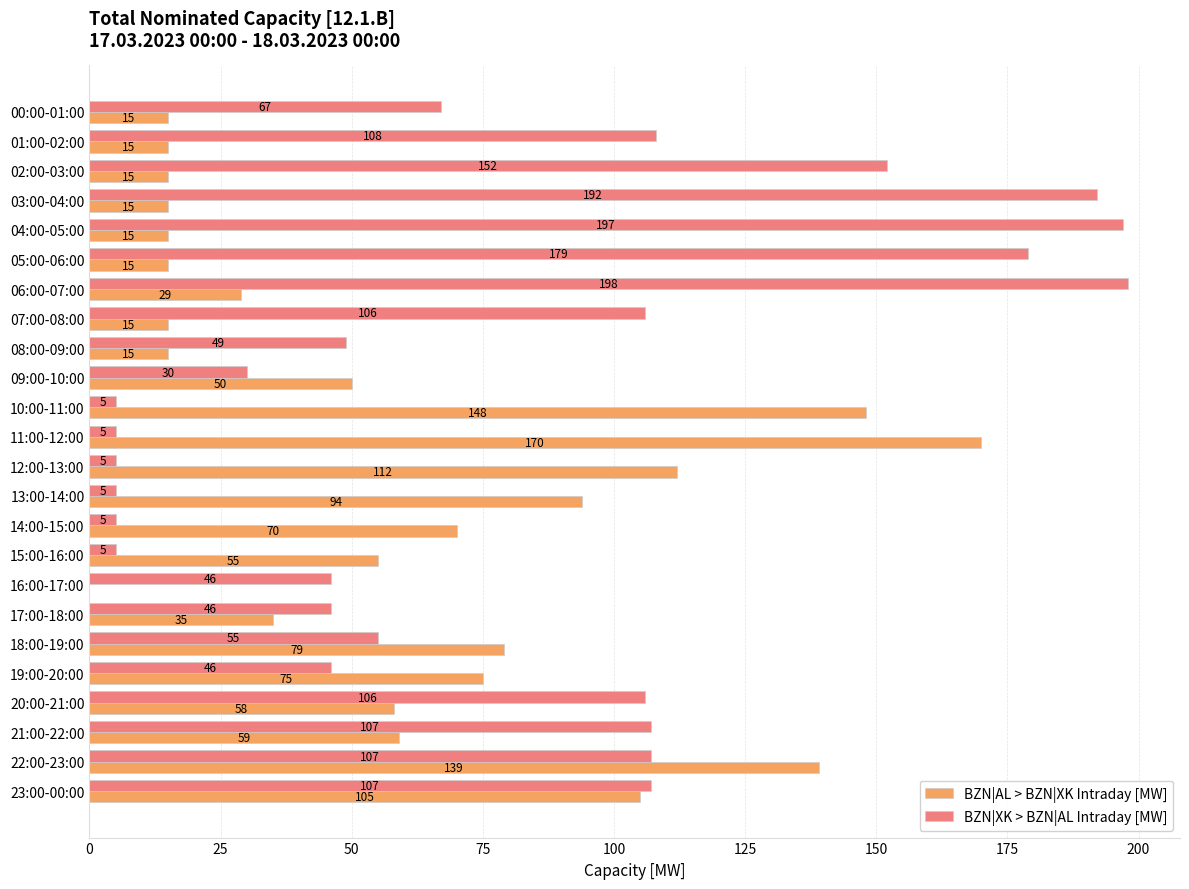

What is the approximate value of BZN|AL > BZN|XK Intraday [MW] at 19:00-20:00, to the nearest 10?

80